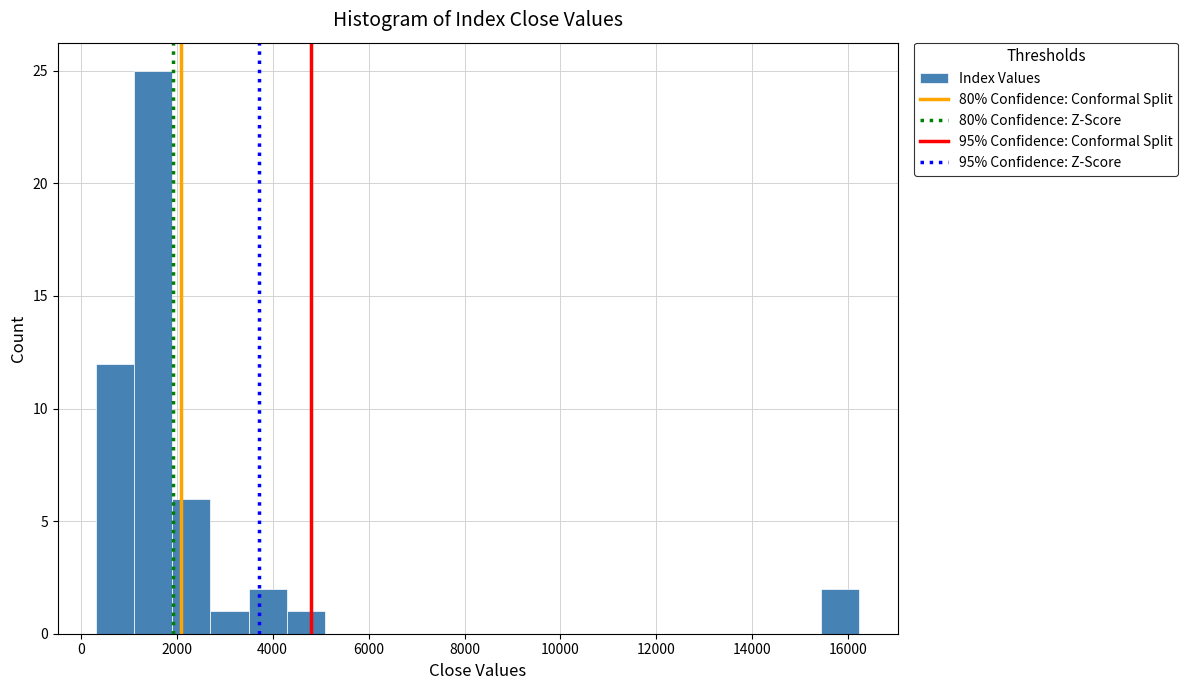

Read against the x-axis, roughly where is the centre of the tallest bar?

1600